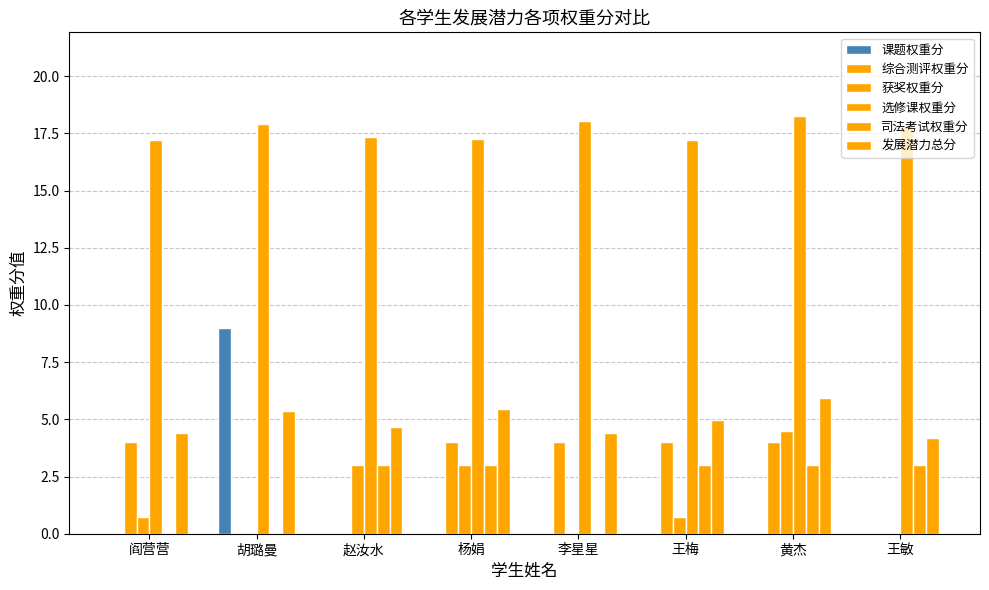

Is the value of 发展潜力总分 at 李星星 greater than the value of 综合测评权重分 at 黄杰?

Yes